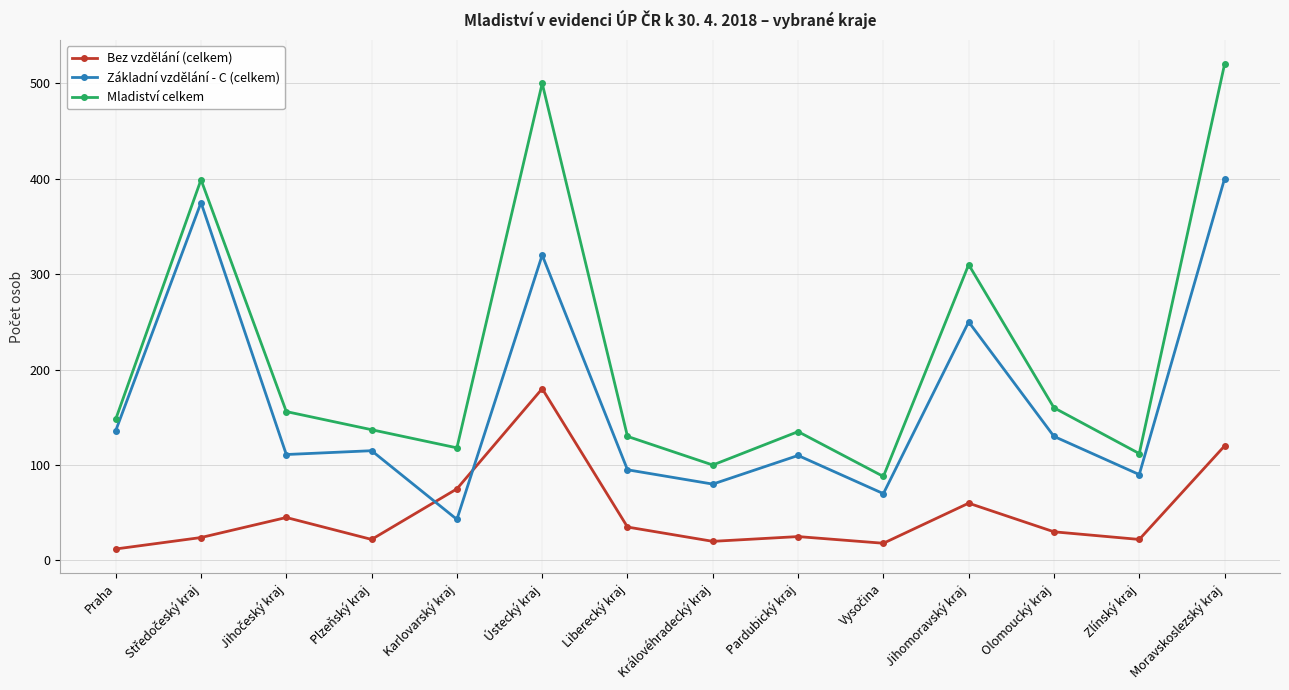

What position from the left is Olomoucký kraj?

12